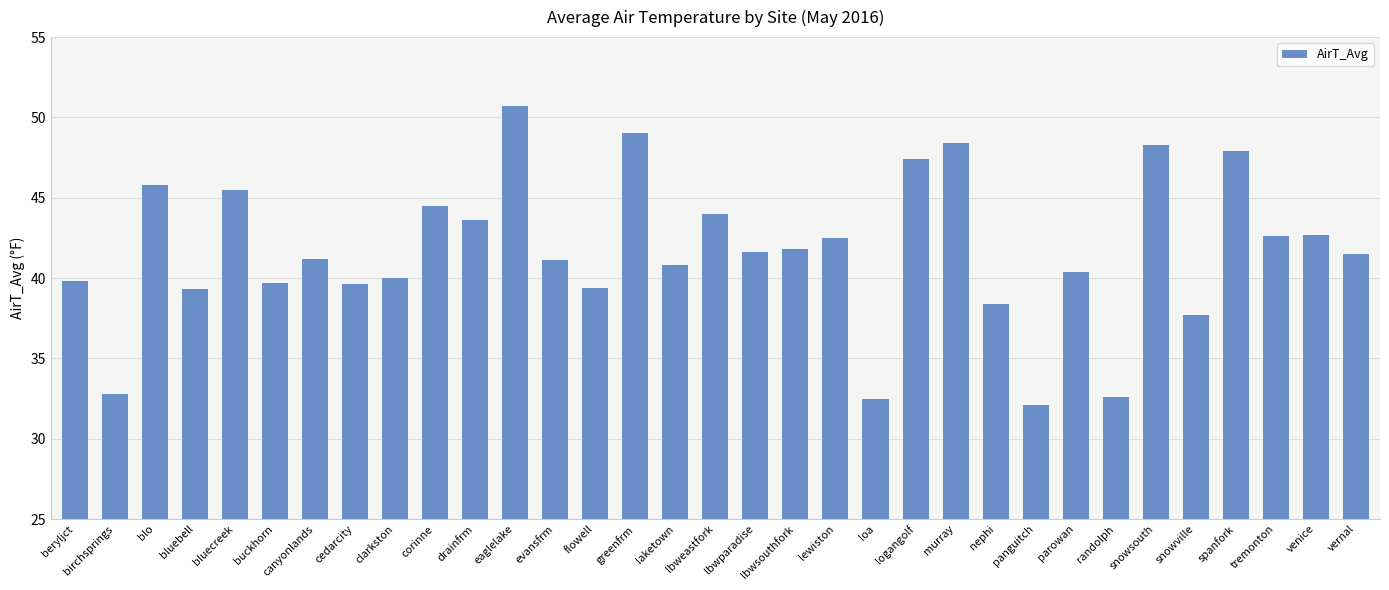

What is the sum of the values at nephi and panguitch?

70.5